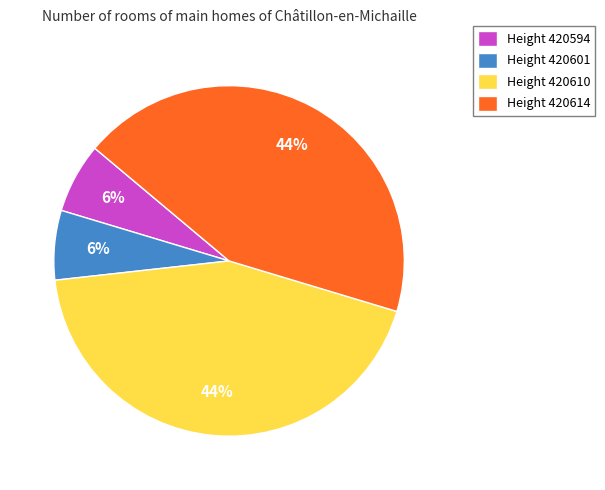

To the nearest percent, what percentage of the pie is Height 420594?

6%